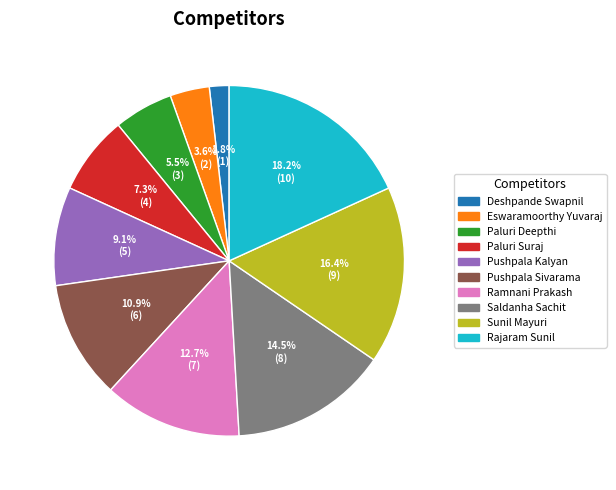

How many segments does this pie chart have?

10